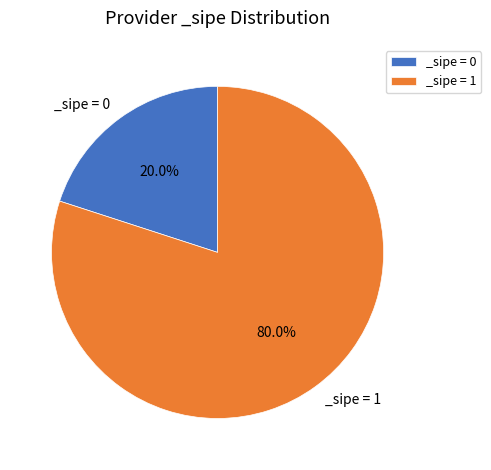

Between _sipe = 0 and _sipe = 1, which is larger?

_sipe = 1